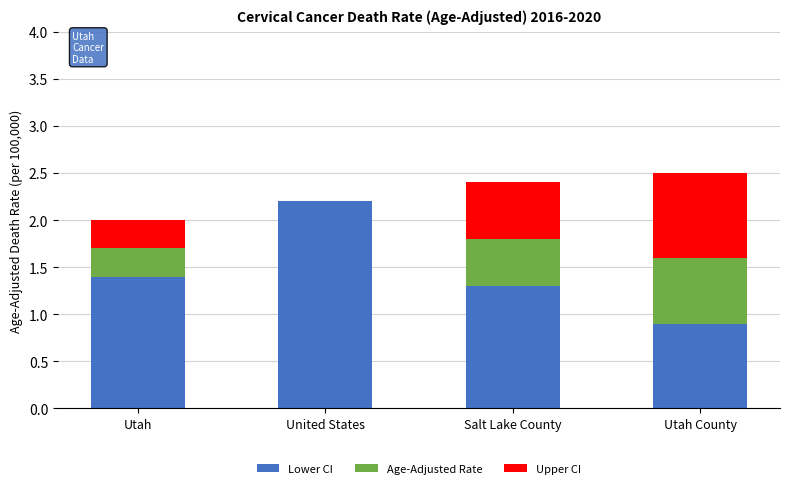

How many values in the Lower CI series exceed 1?

3